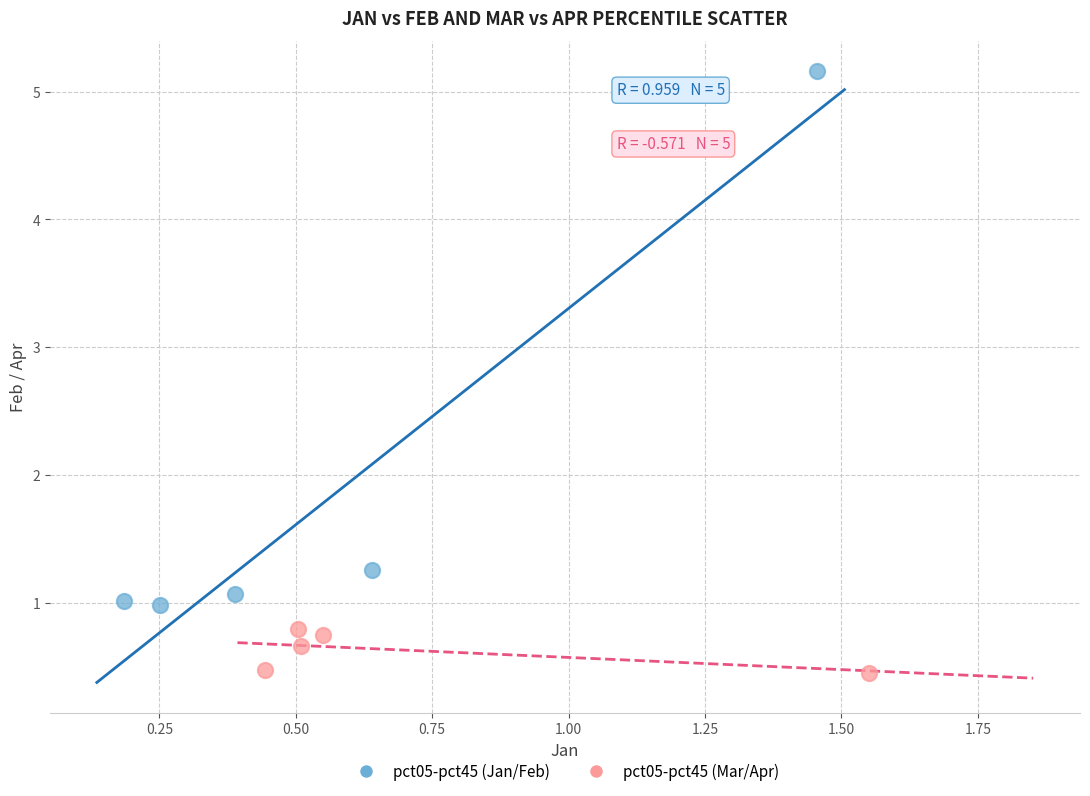

Which series reaches the minimum Y coordinate?

pct05-pct45 (Mar/Apr)